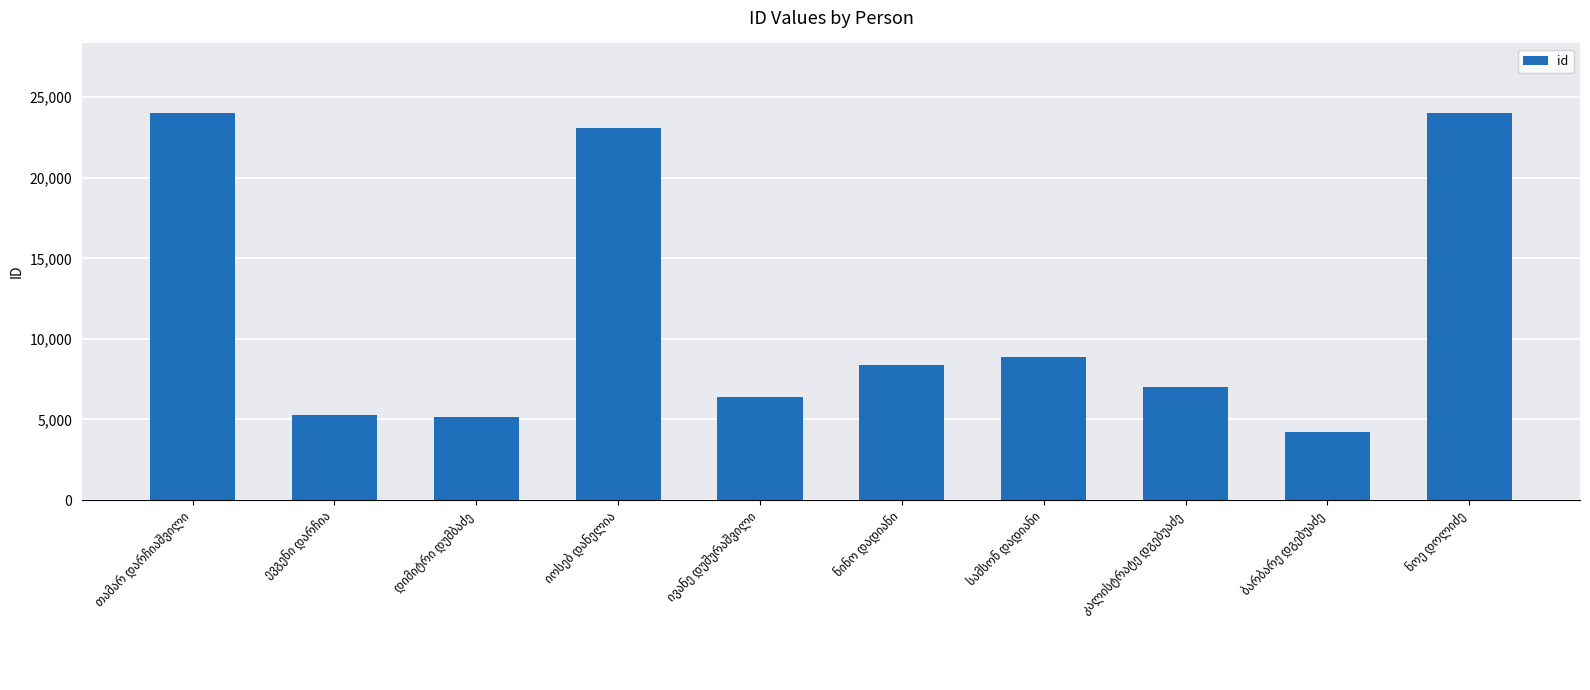

What is the difference between the second highest and minimum values?

19807